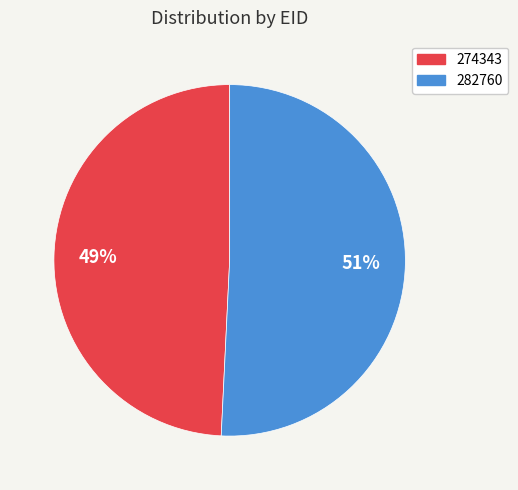

To the nearest percent, what is the combined percentage of 282760 and 274343?

100%